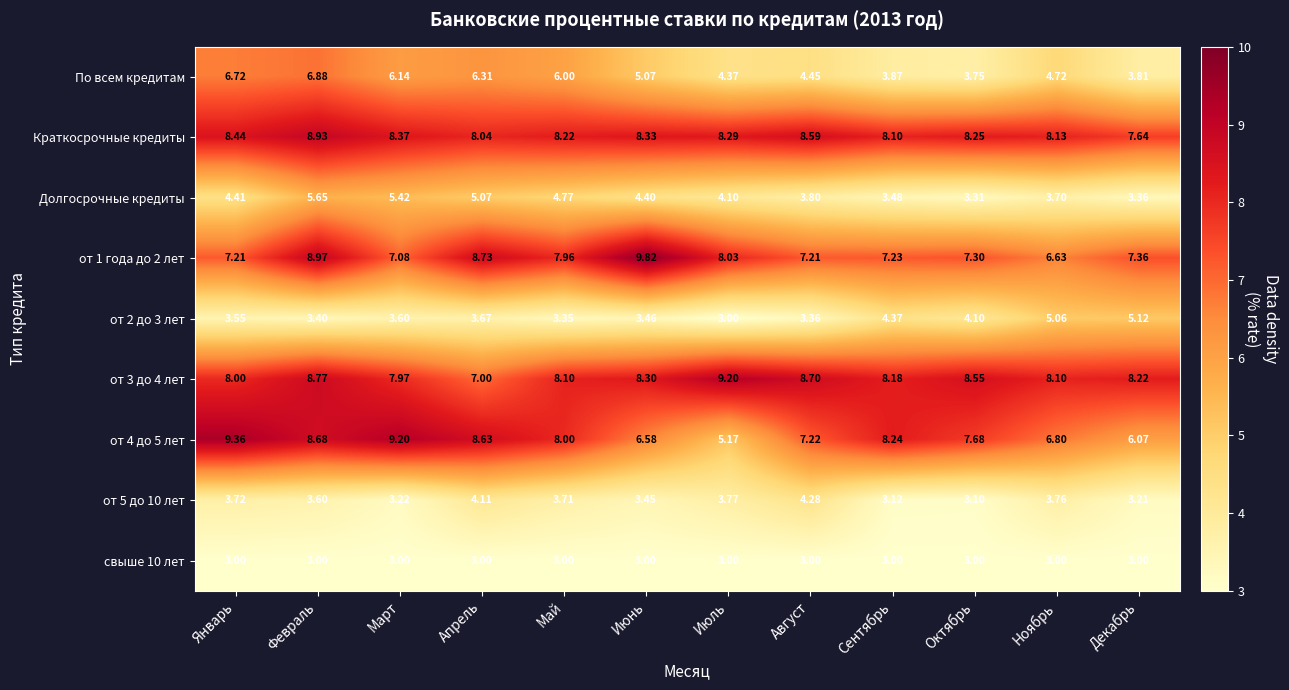

Which series has the largest total across all categories?

Краткосрочные кредиты